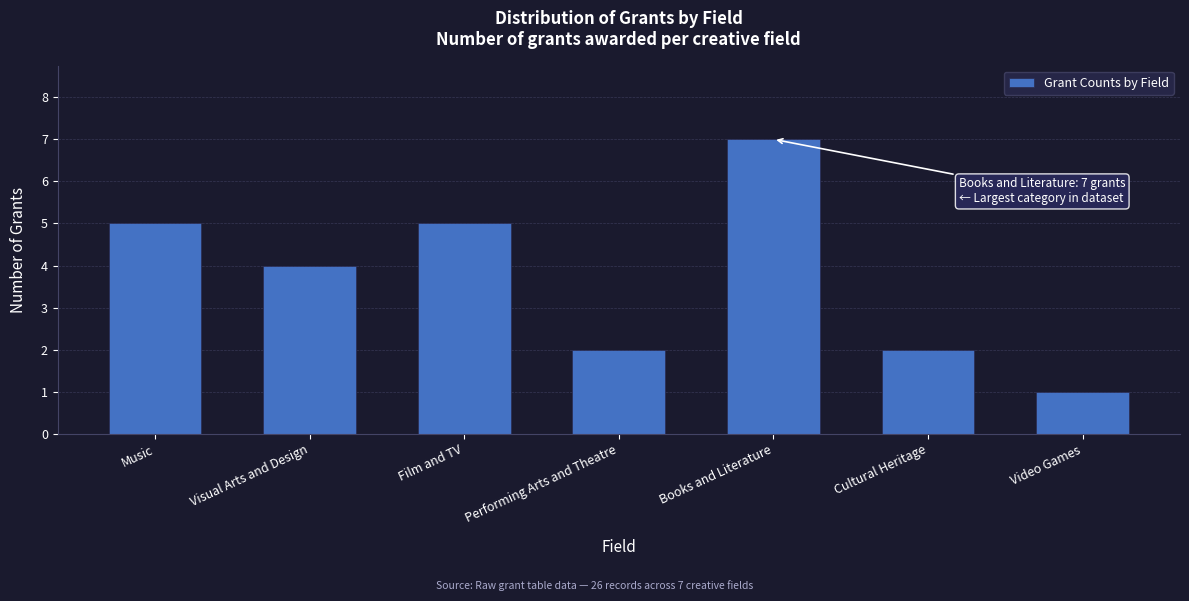

Reading left to right, list all the values displayed in this chart.

Music=5	Visual Arts and Design=4	Film and TV=5	Performing Arts and Theatre=2	Books and Literature=7	Cultural Heritage=2	Video Games=1